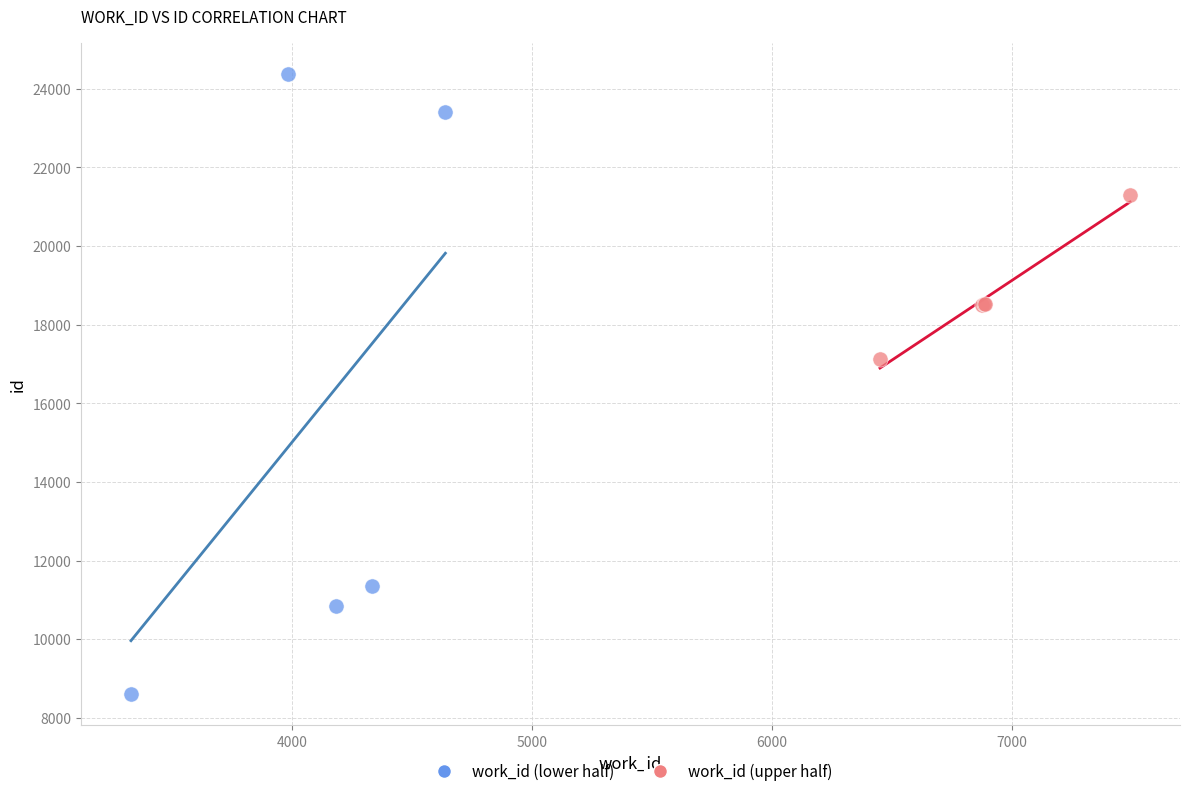

Which series has the widest spread of Y values?

work_id (lower half)